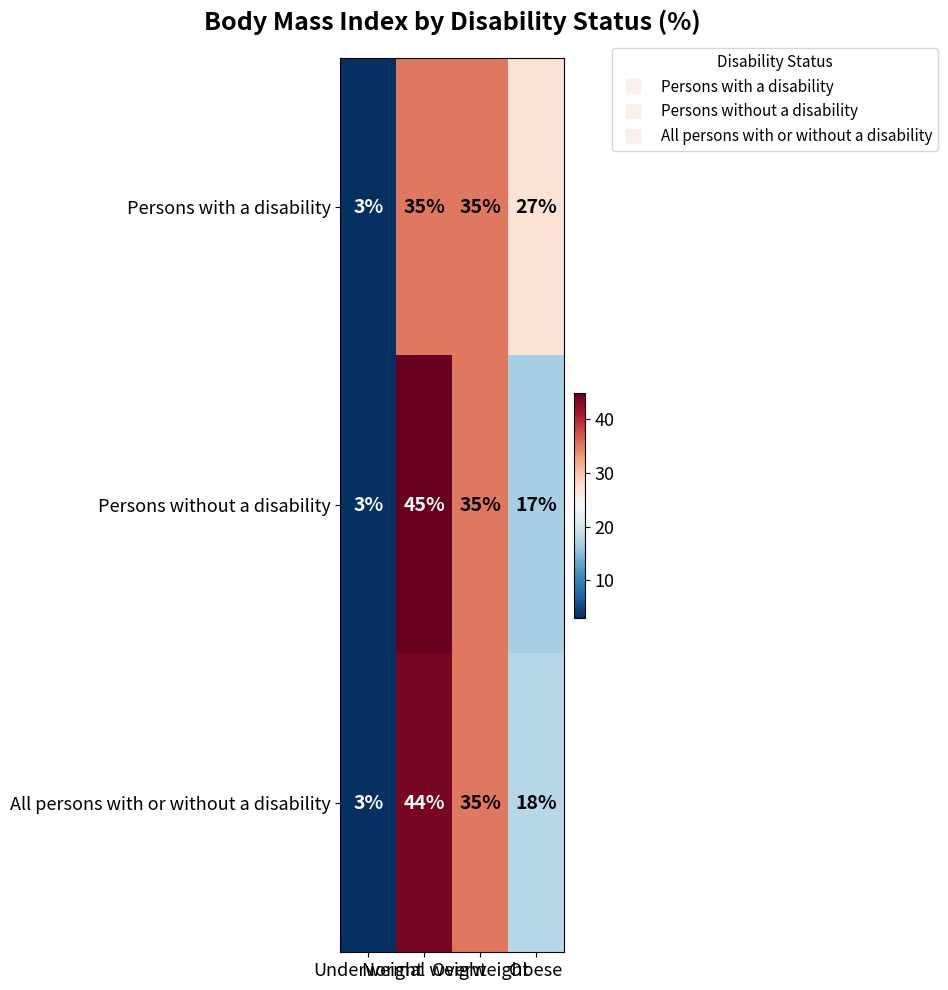

What is the total value across all series at Normal weight?

124